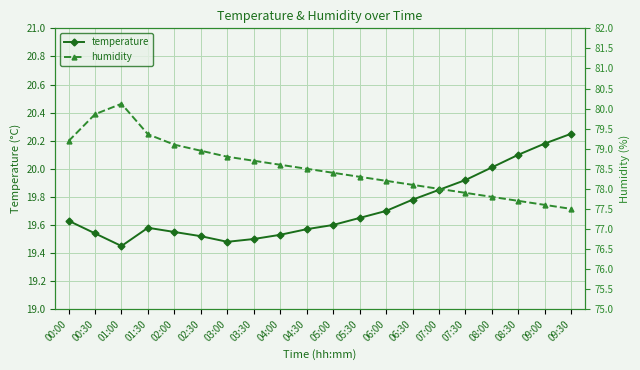

At which category is the sum across all series the highest?

01:00